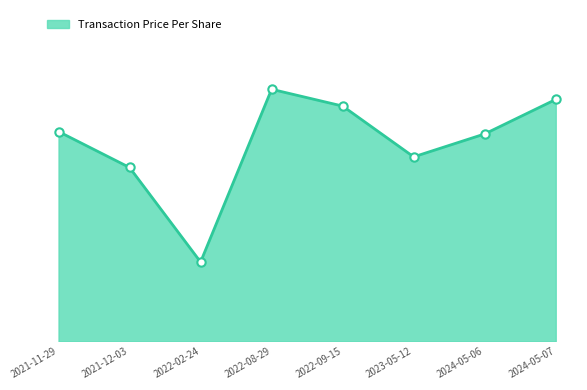

List the labels in order of value, largest first.

2022-08-29, 2024-05-07, 2022-09-15, 2021-11-29, 2024-05-06, 2023-05-12, 2021-12-03, 2022-02-24